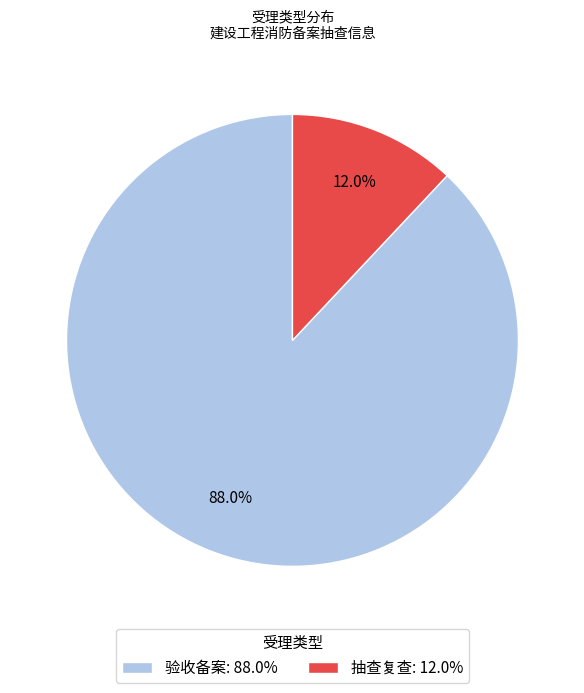

What percentage is the 抽查复查 slice, to the nearest percent?

12%